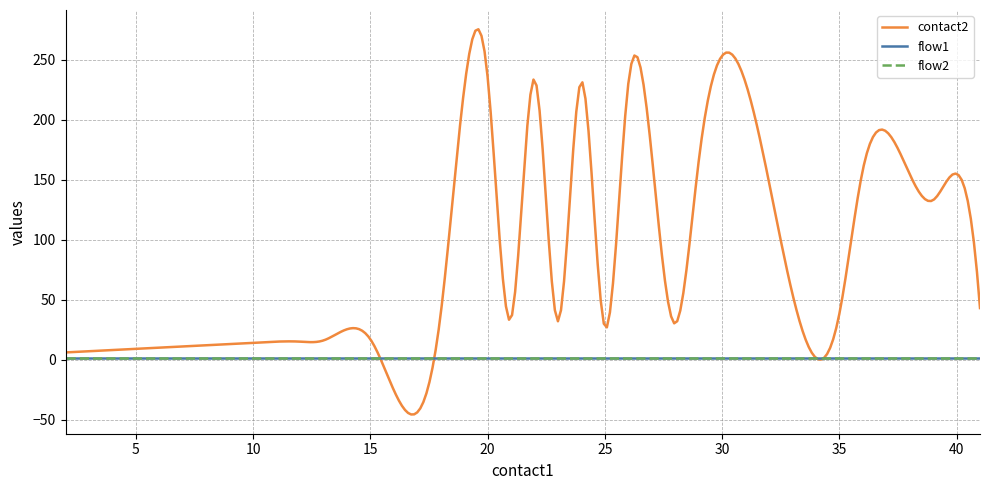

Does the chart have visible grid lines?

Yes